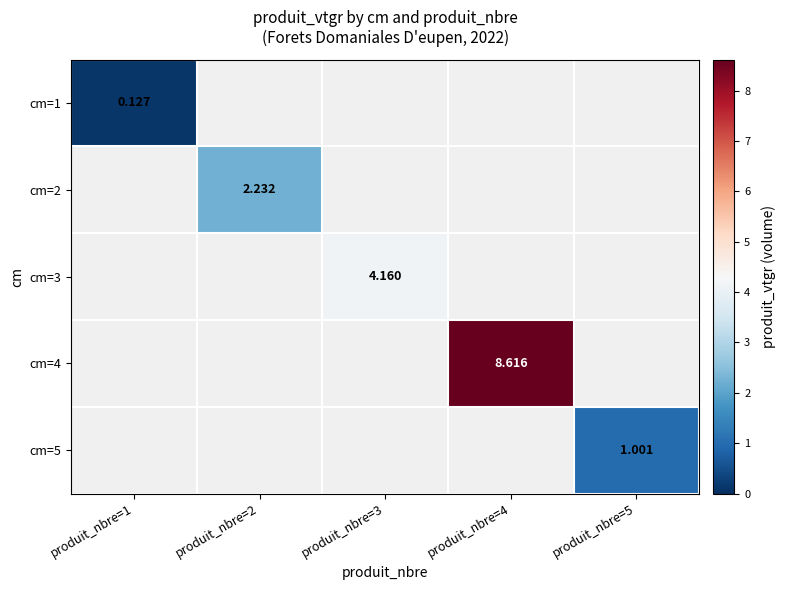

What is the smallest value displayed?

0.1